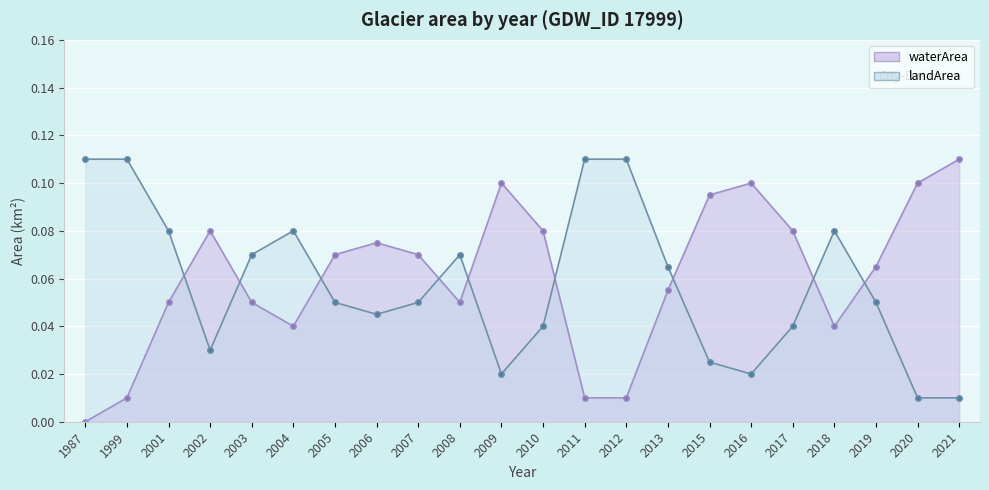

At which category does landArea reach its first local peak?

2004